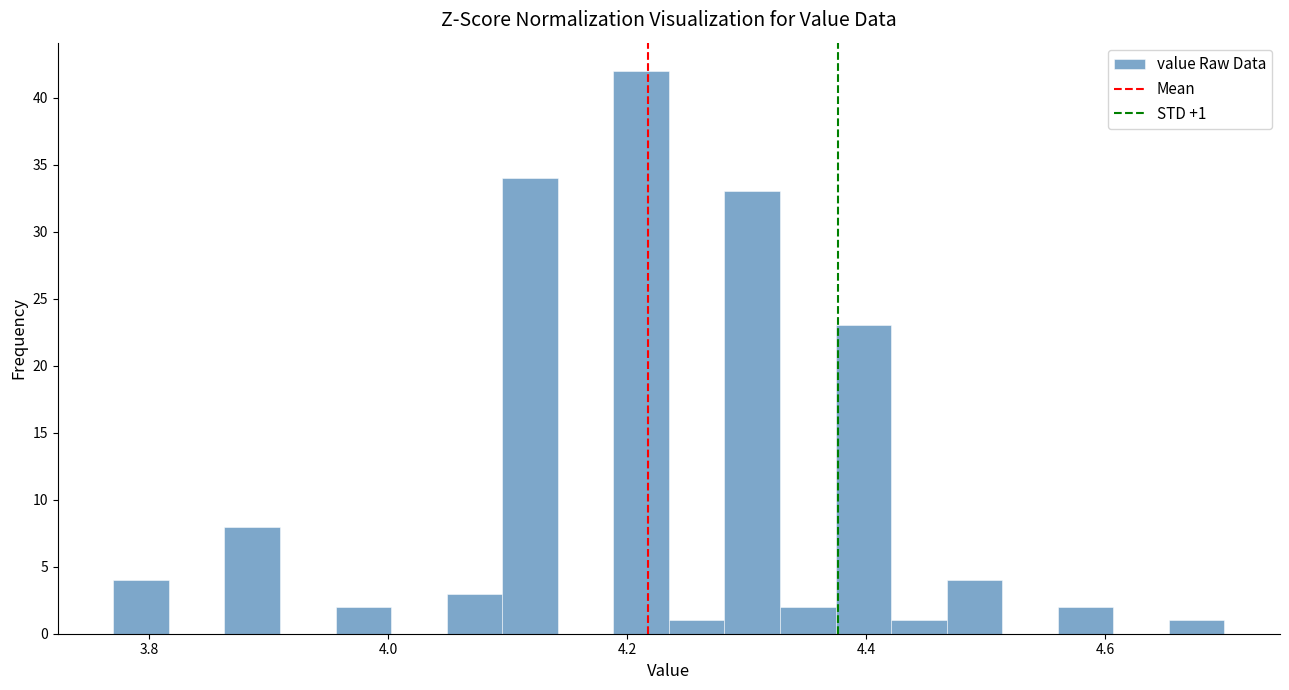

Read against the x-axis, roughly where is the centre of the tallest bar?

4.22